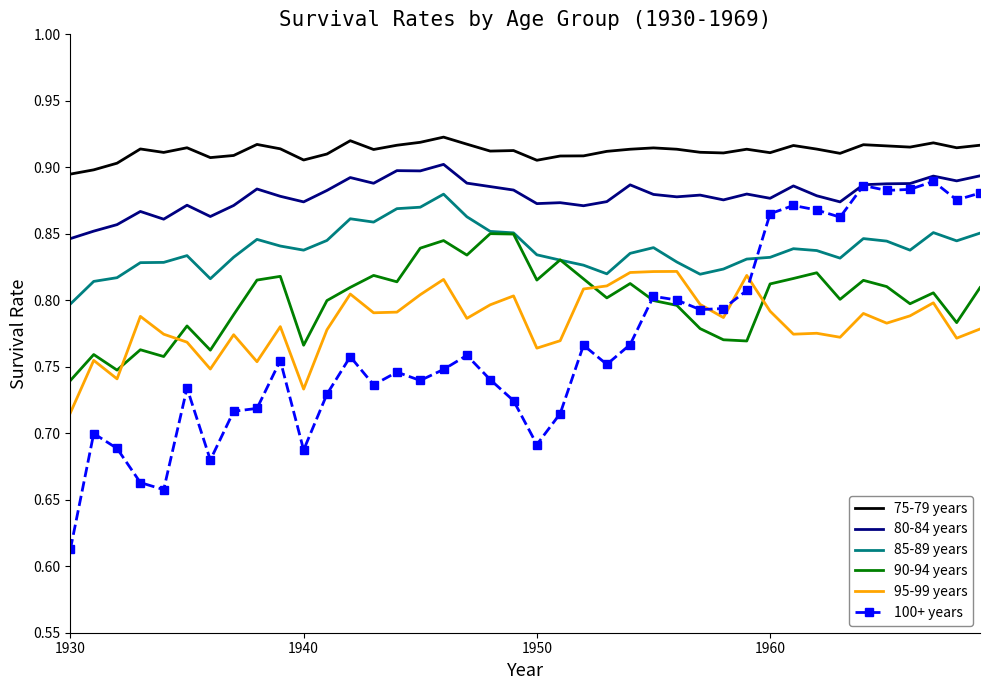

In 90-94 years, how many points are higher than both neighbors (excluding endpoints)?

12